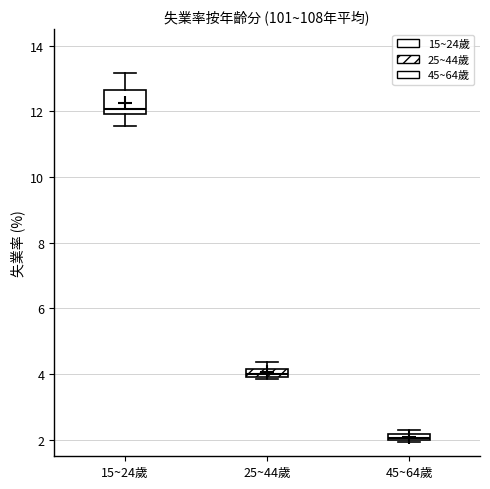

Which box is the tallest, from its lower edge to its upper edge?

15~24歲